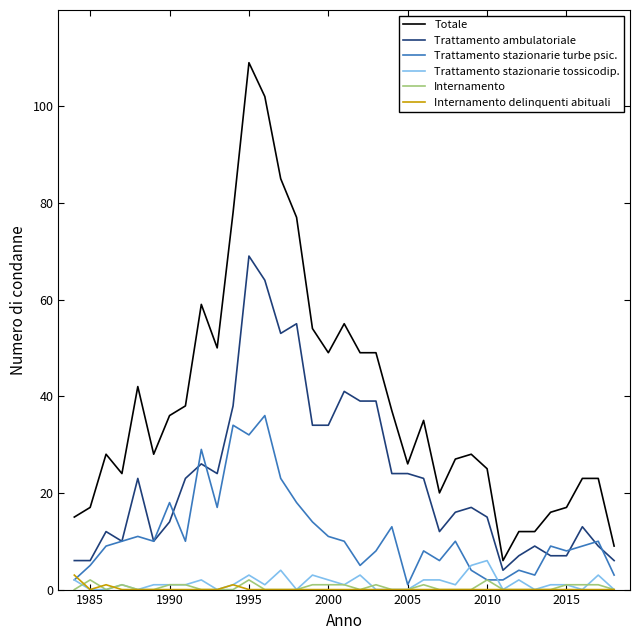

How many Trattamento stazionarie tossicodip. values are between 0 and 2?

28